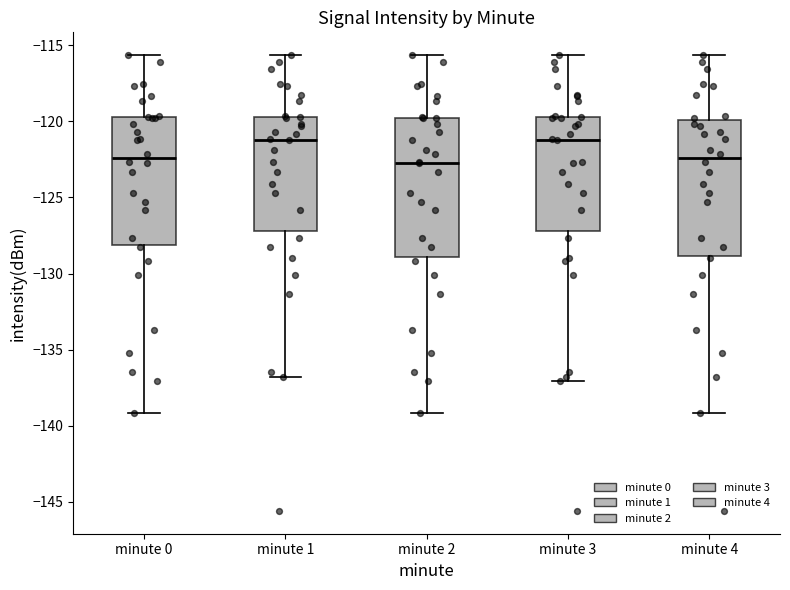

Where is the upper edge of the box for minute 0 on the y-axis? The values are not printed on the chart, so give them approximately, as read against the axis.

-119.5